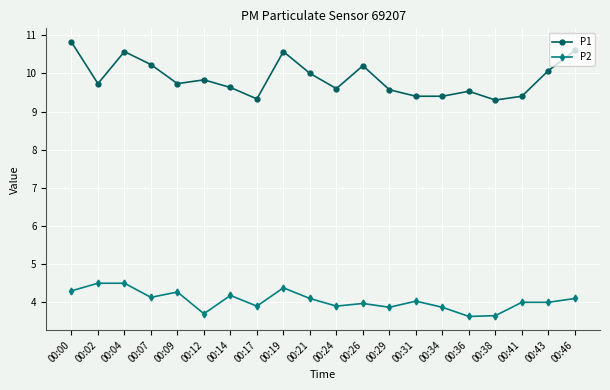

True or false: P1 has a value of 5.9 at 00:21.

False